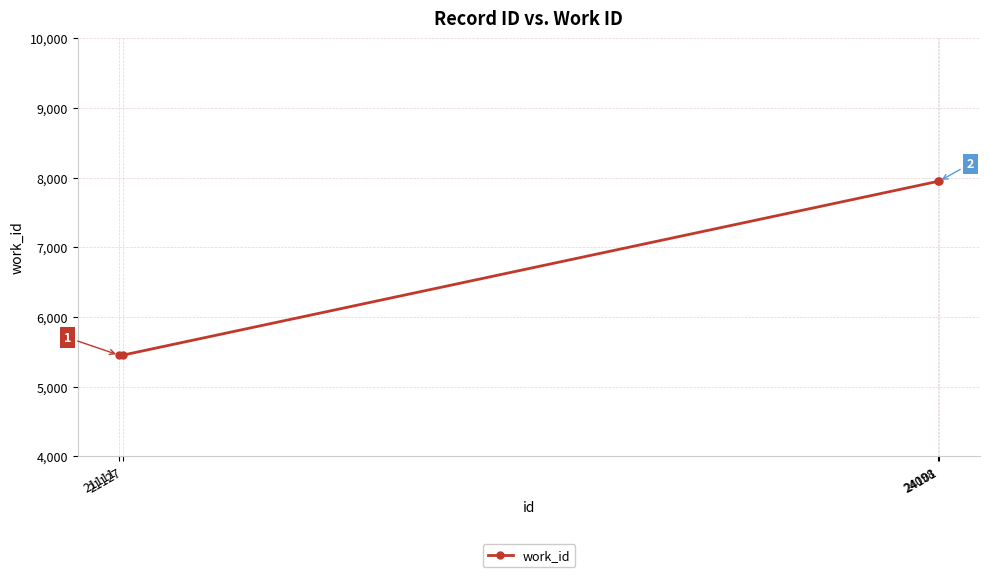

What is the greatest value displayed?

7946